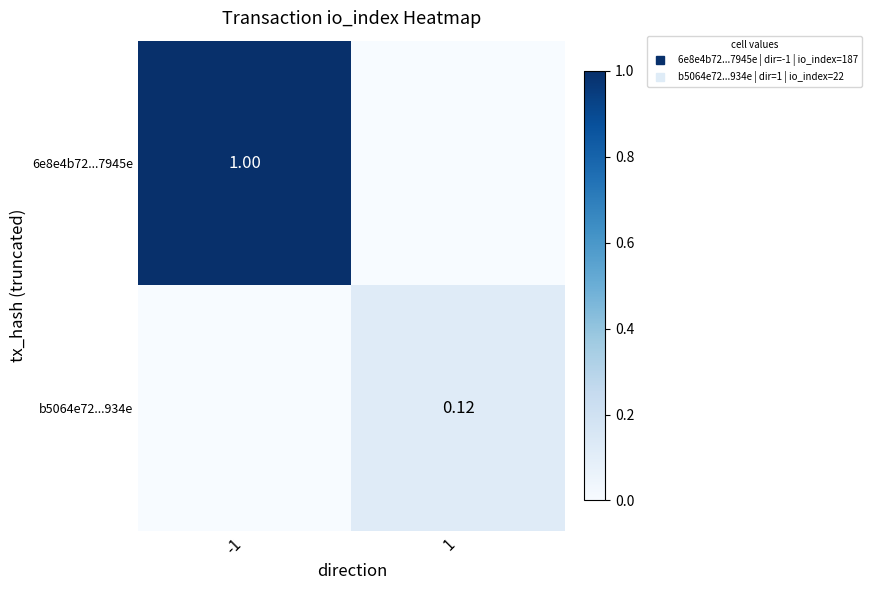

Is the value of b5064e72...934e at -1 greater than the value of 6e8e4b72...7945e at -1?

No